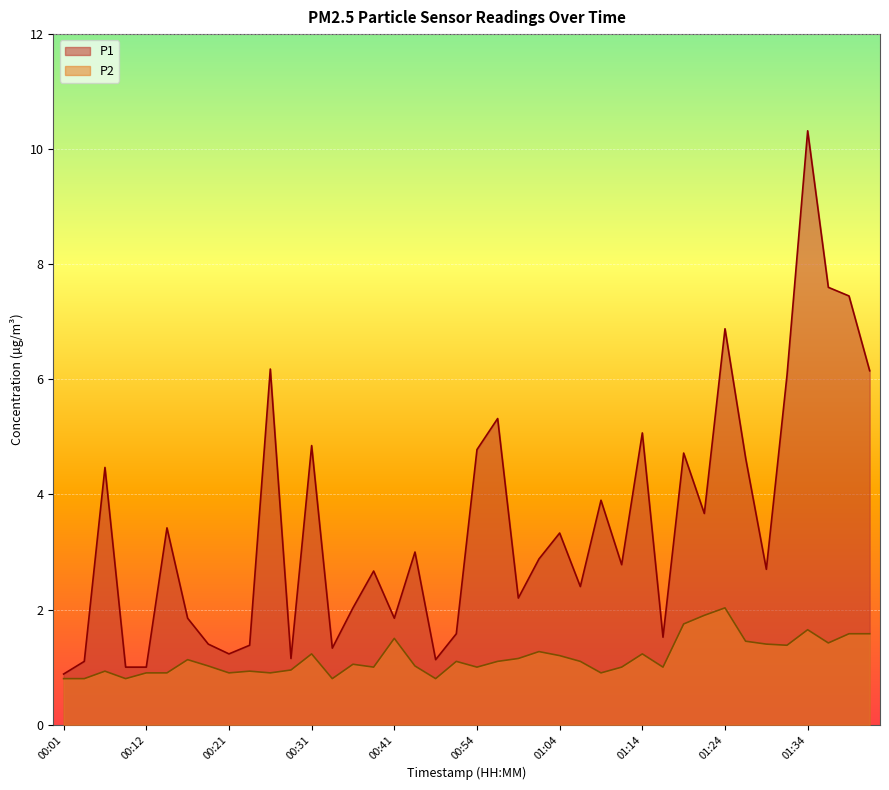

What position from the left is 01:34?

37